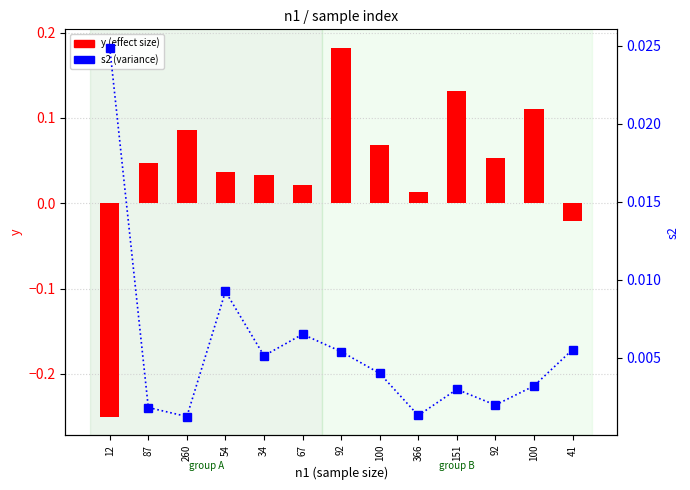

Count the number of categories in the chart.

13